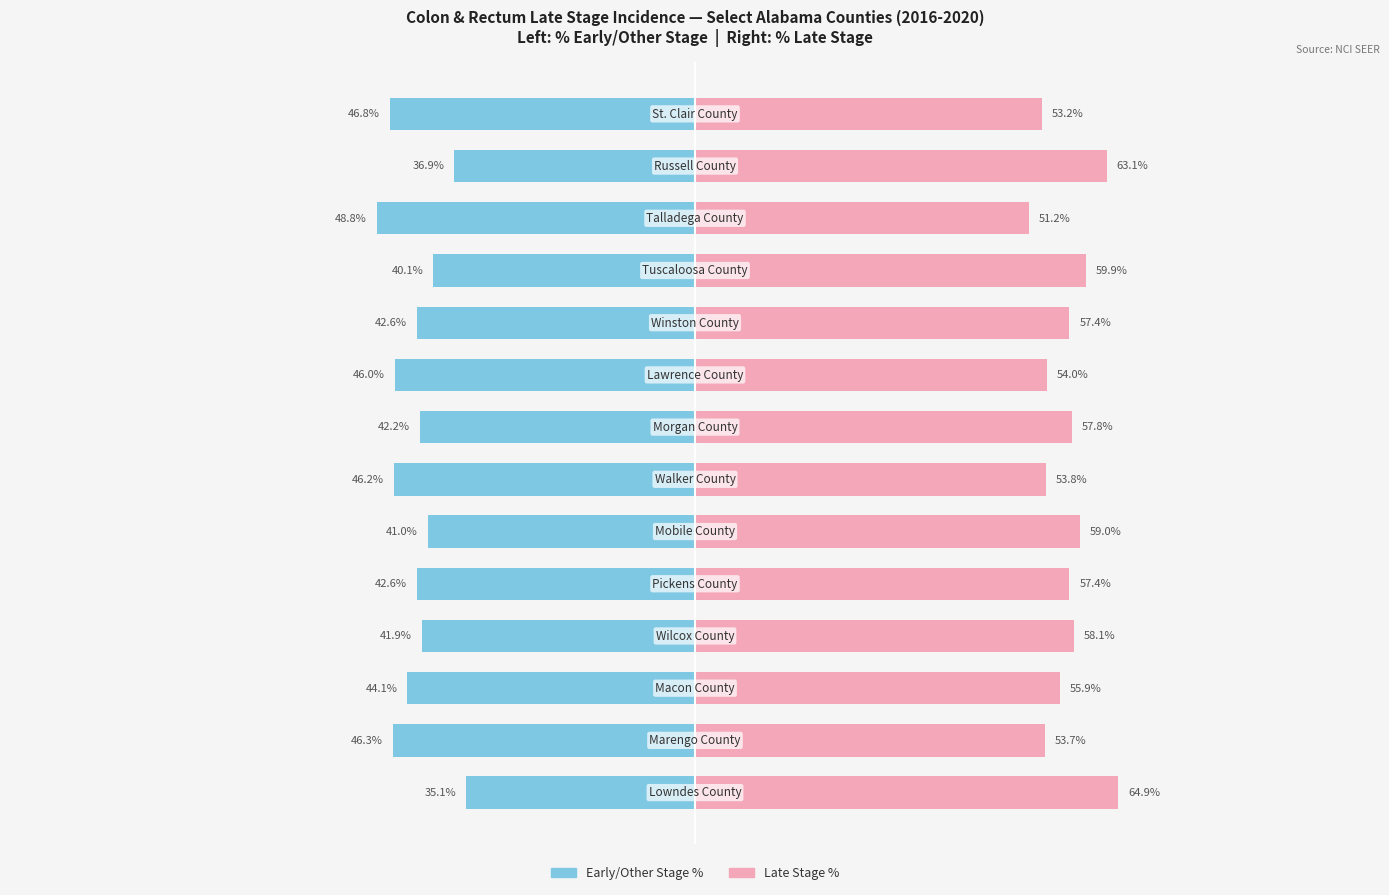

What is the difference between the second highest and minimum values in the Percent Late Stage series?

11.9